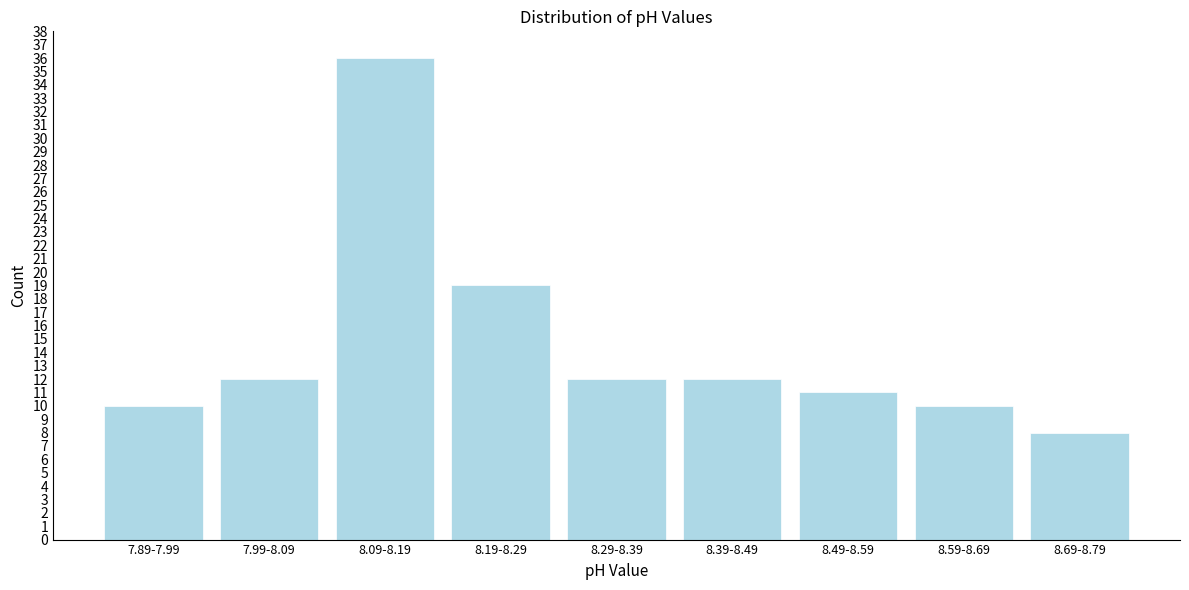

Reading right to left, extract all data points from this chart.

8	10	11	12	12	19	36	12	10